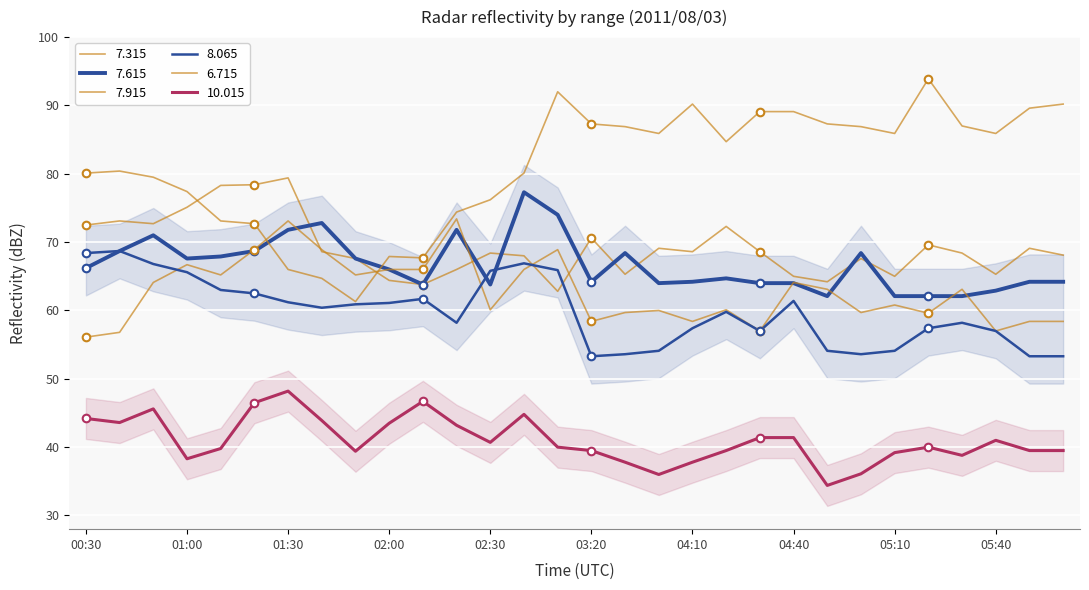

Which series has the widest spread of Y values?

  6.715